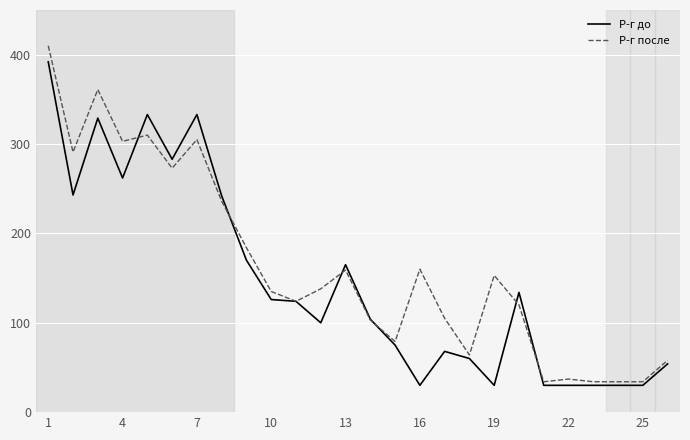

True or false: Р-г до and Р-г после intersect in this chart.

True